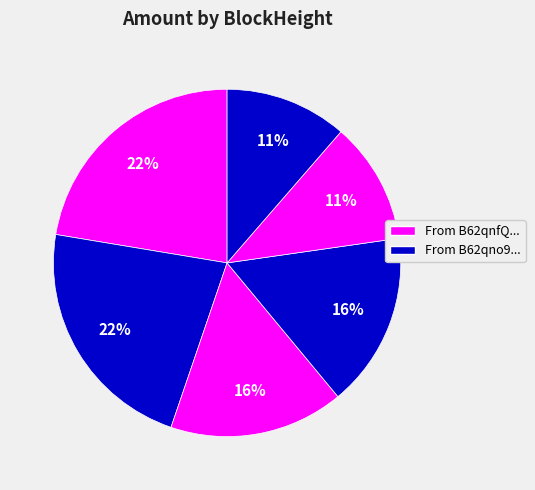

How many slices are in this pie chart?

6